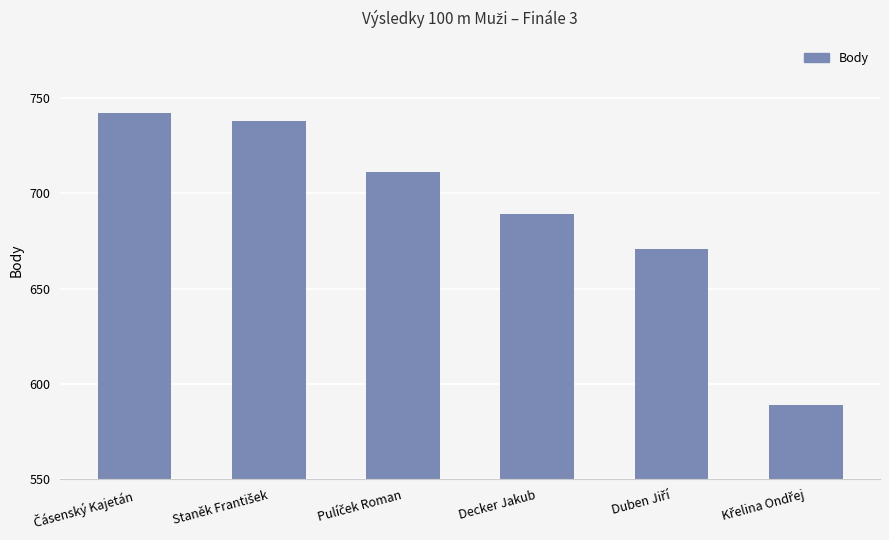

What is the value of the 3rd bar from the left?

711